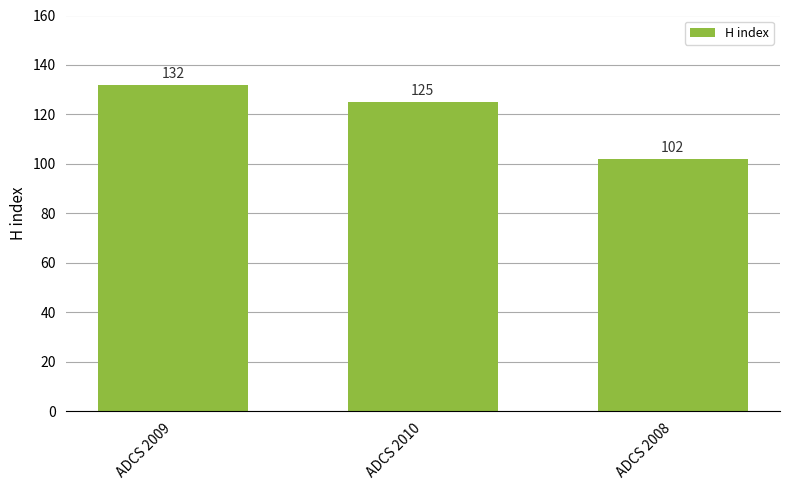

Rank the categories by value from lowest to highest.

ADCS 2008, ADCS 2010, ADCS 2009